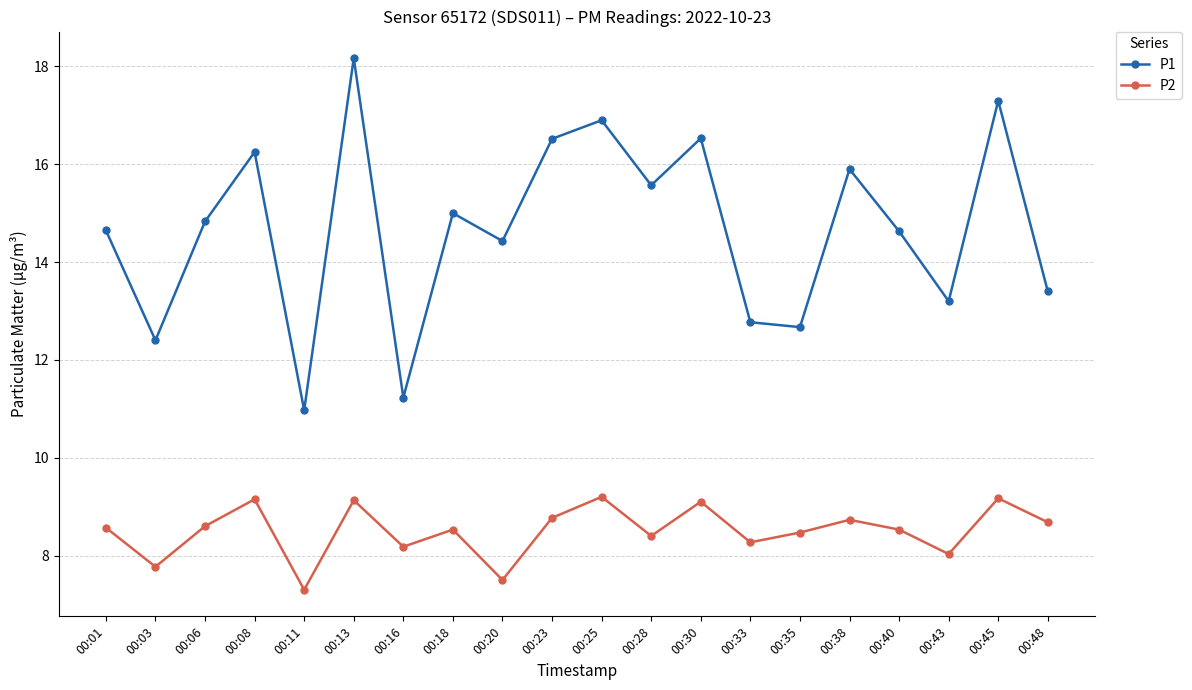

What is the difference between the maximum and second lowest values in the P2 series?

1.7